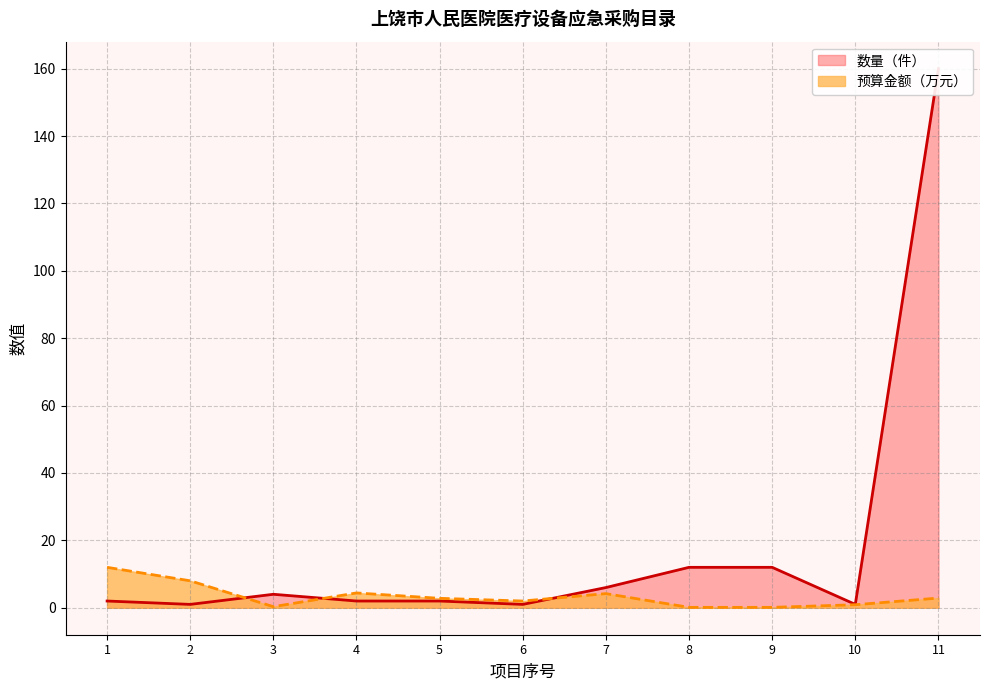

At how many categories does at least one series exceed 148?

1